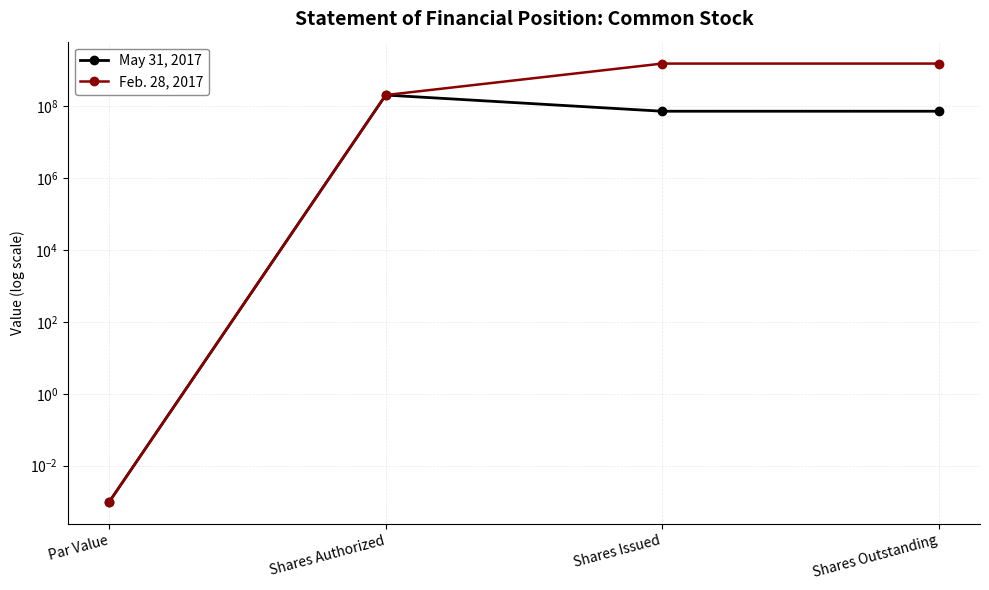

List the series in order of their overall mean, lowest first.

May 31, 2017, Feb. 28, 2017